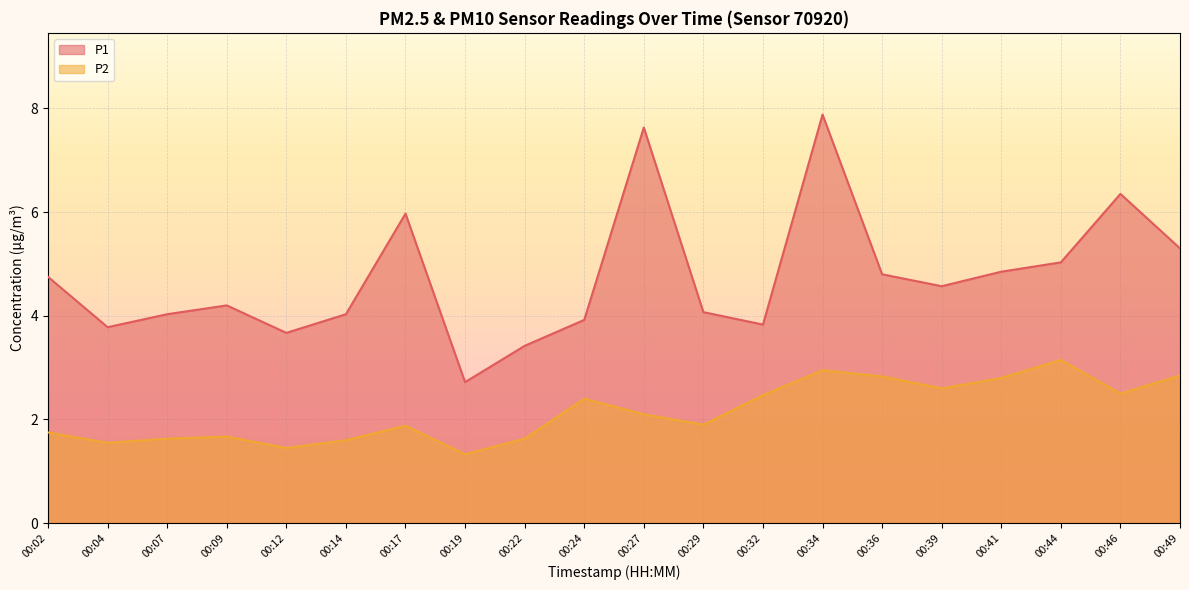

Reading left to right, list all the values displayed in this chart.

P1: 4.8	3.8	4.0	4.2	3.7	4.0	6.0	2.7	3.4	3.9	7.6	4.1	3.8	7.9	4.8	4.6	4.8	5.0	6.3	5.3
P2: 1.8	1.6	1.6	1.7	1.4	1.6	1.9	1.3	1.6	2.4	2.1	1.9	2.5	3.0	2.8	2.6	2.8	3.1	2.5	2.9